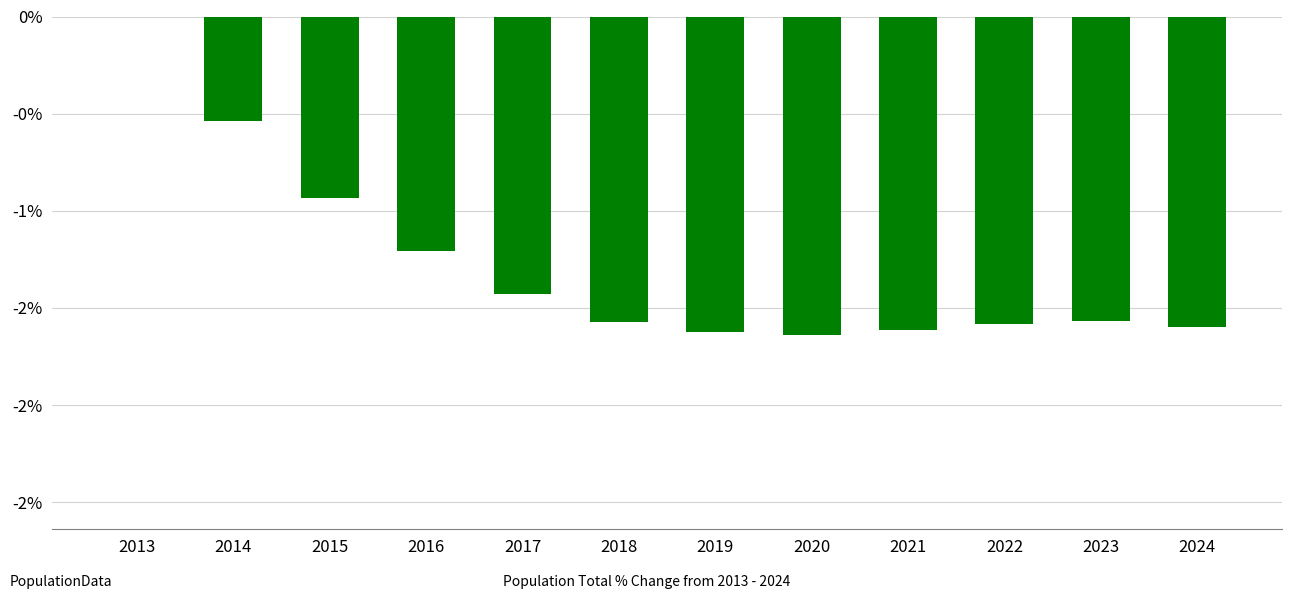

The value at 2016 is -2.1. True or false?

False